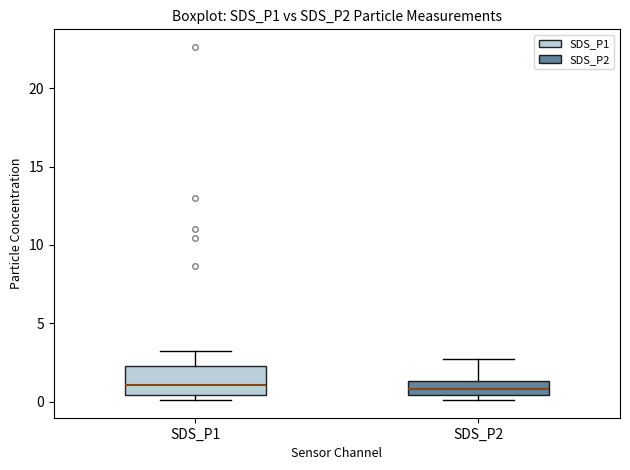

Comparing the boxes themselves (not the whiskers), which one is the tallest?

SDS_P1